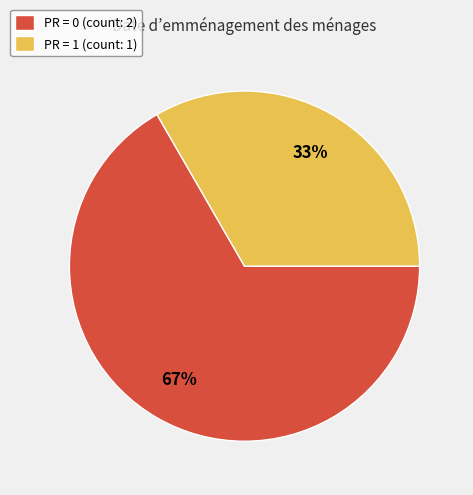

Which slice represents more than half of the pie?

PR = 0 (count: 2)